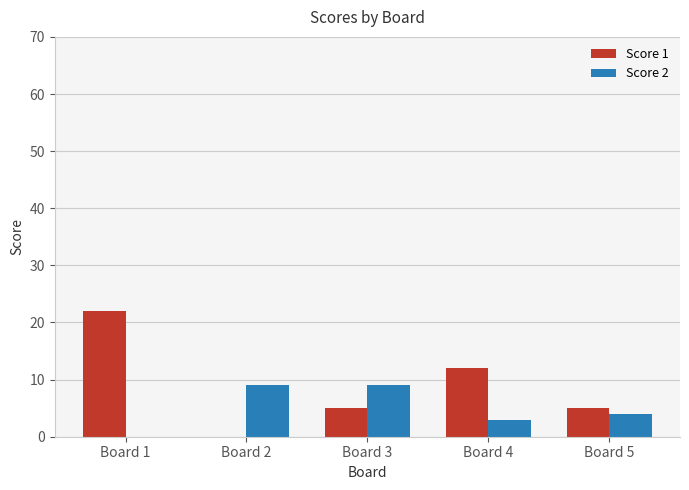

Count the Score 1 values in the range 5 to 12.

3